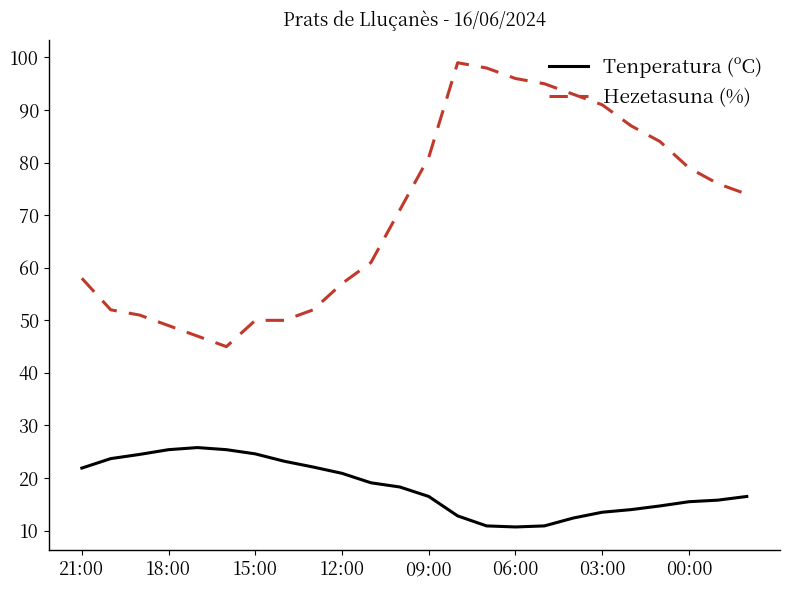

Rank the series by their maximum value, from highest to lowest.

Hezetasuna (%), Tenperatura (ºC)